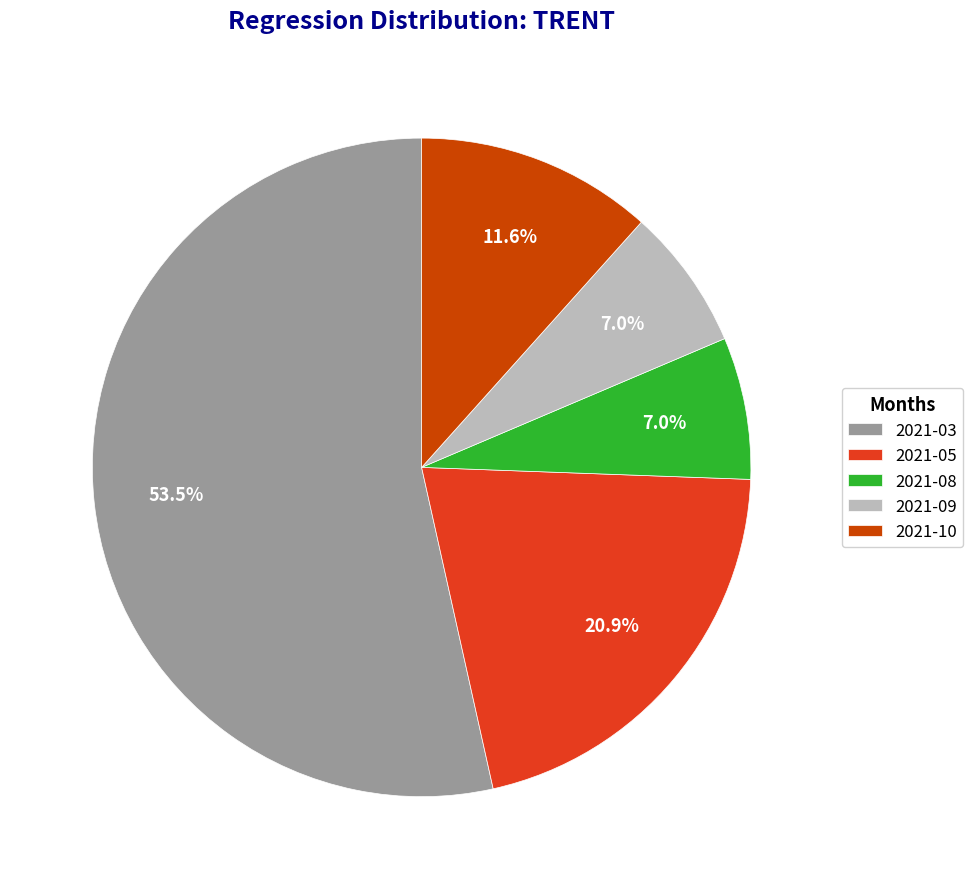

To the nearest percent, what portion does 2021-08 represent?

7%